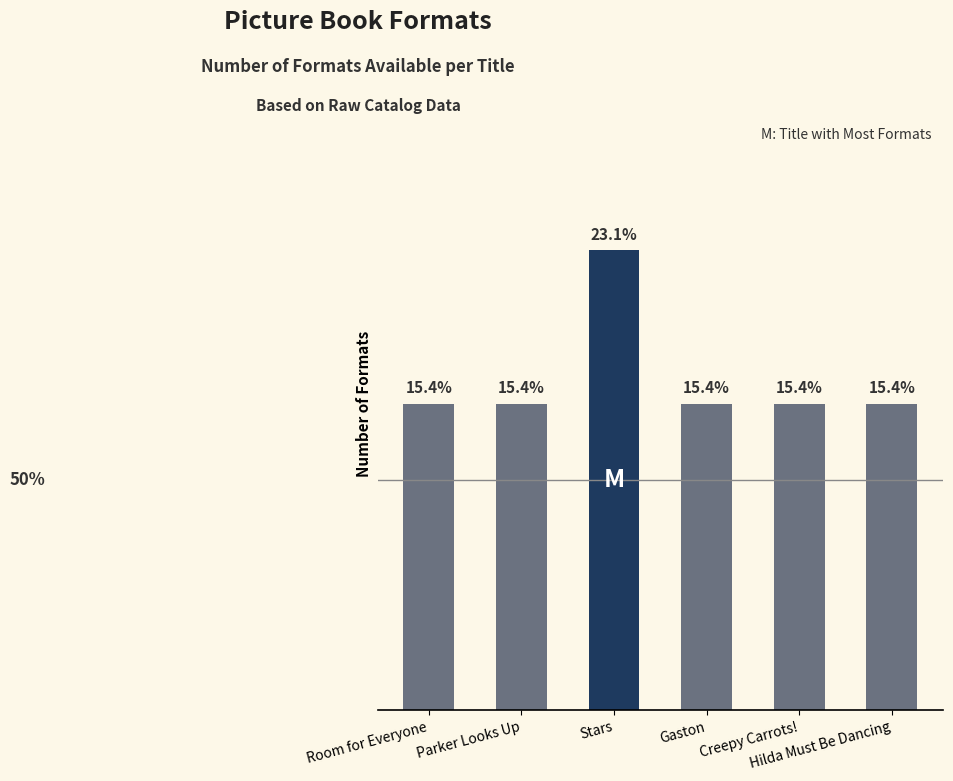

List the labels in order of value, largest first.

Stars, Room for Everyone, Parker Looks Up, Gaston, Creepy Carrots!, Hilda Must Be Dancing